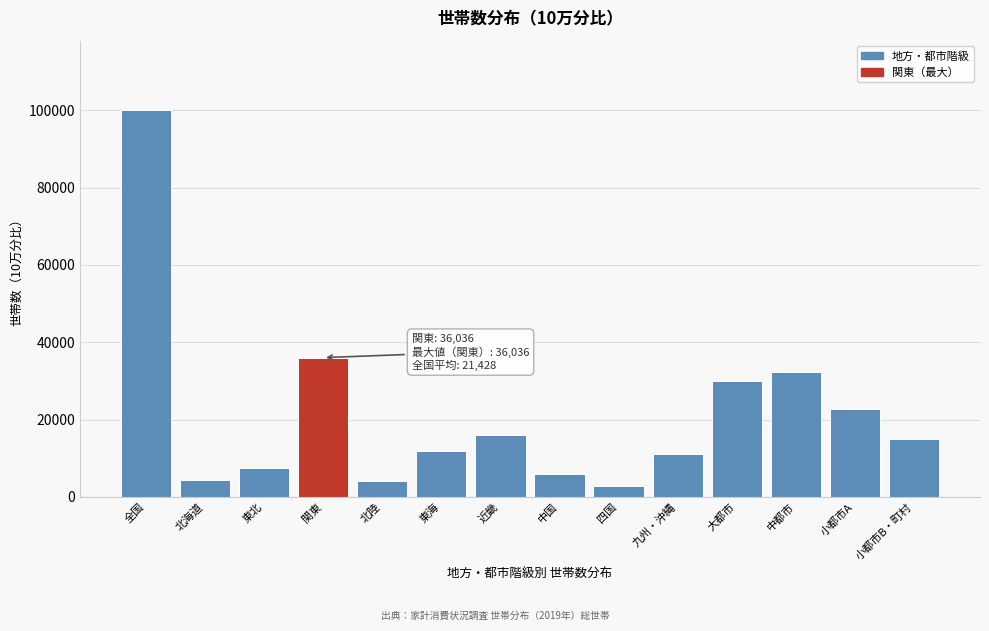

At which label is the value closest to 51480?

関東